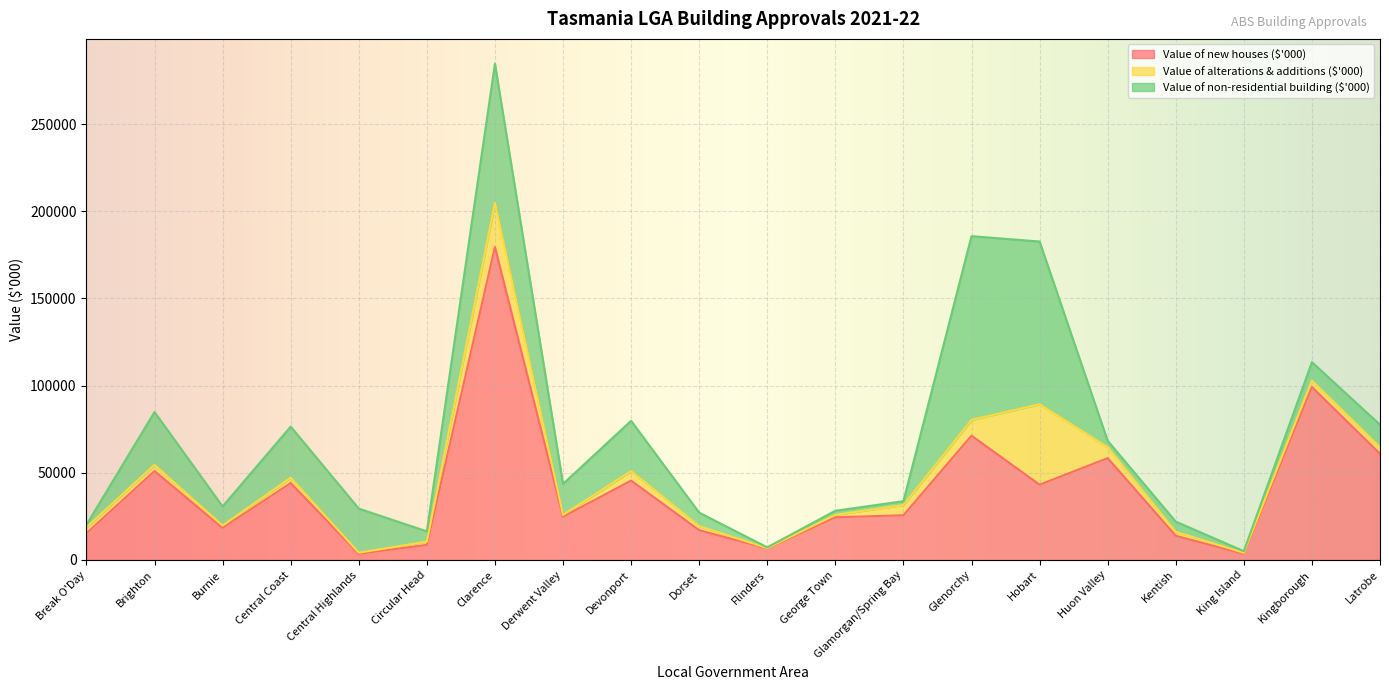

At how many categories does at least one series exceed 140283?

1